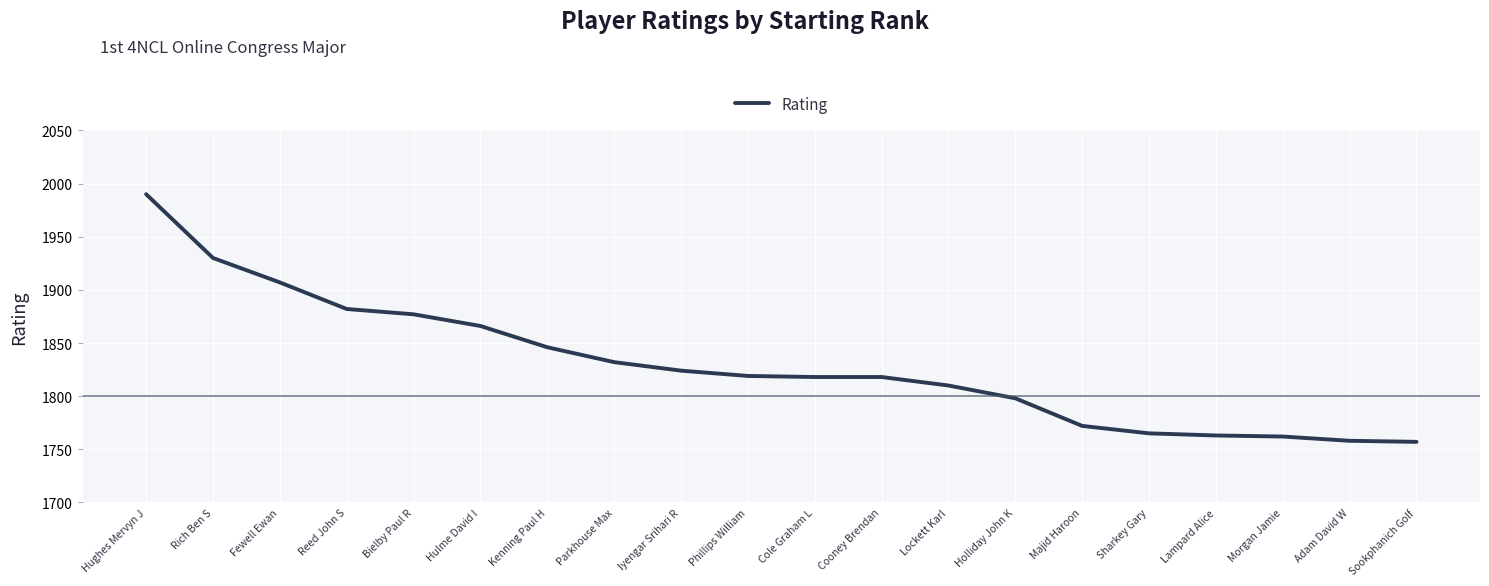

What position from the left is Fewell Ewan?

3